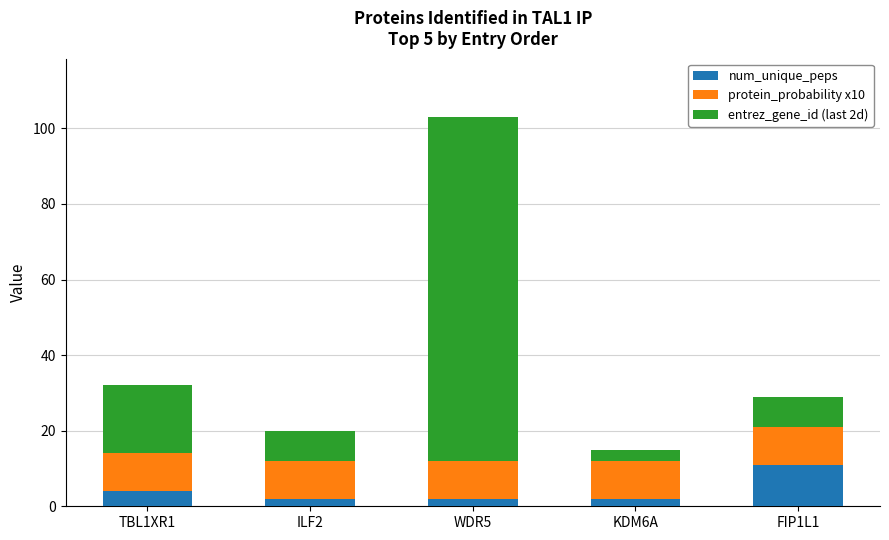

What is the highest value of the num_unique_peps series?

11